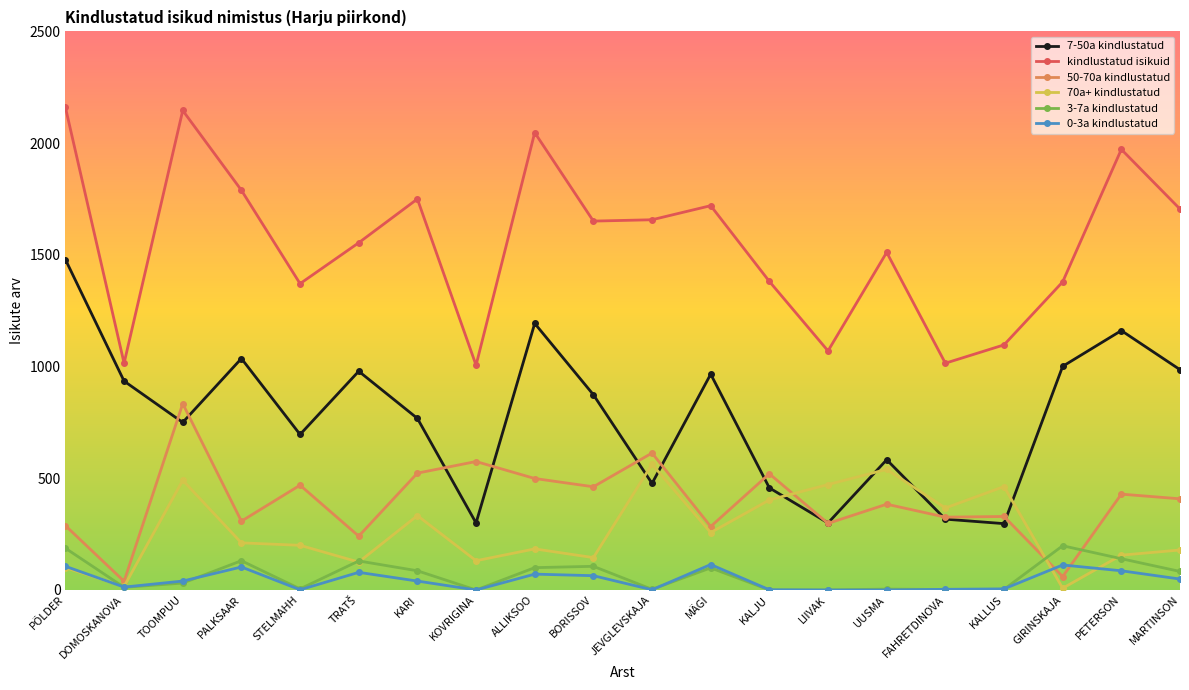

True or false: 3-7a kindlustatud has more than 1 interior local peaks.

True